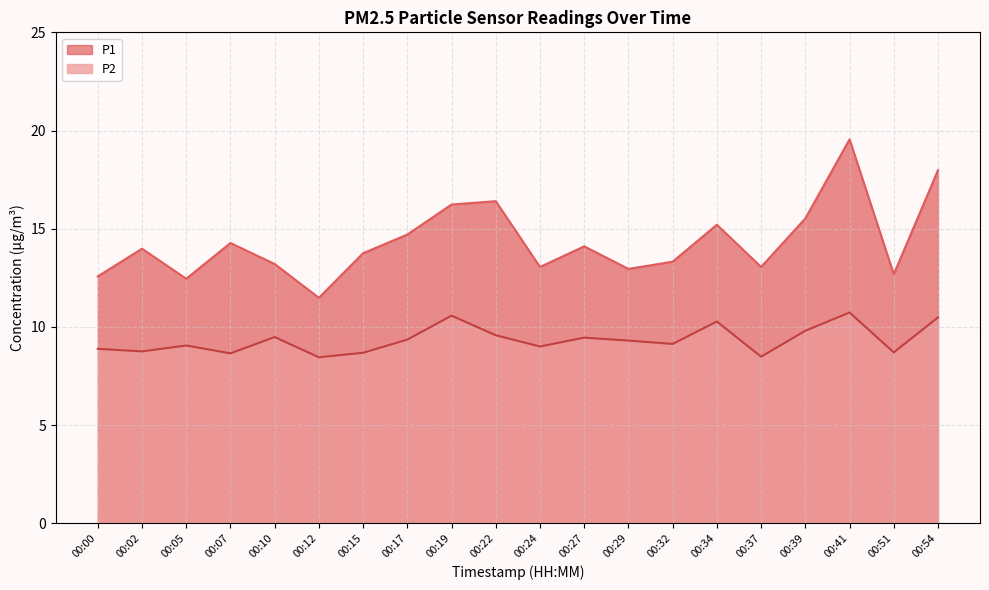

List the labels in order of P2 value, largest first.

00:41, 00:19, 00:54, 00:34, 00:39, 00:22, 00:10, 00:27, 00:17, 00:29, 00:32, 00:05, 00:24, 00:00, 00:02, 00:51, 00:15, 00:07, 00:37, 00:12